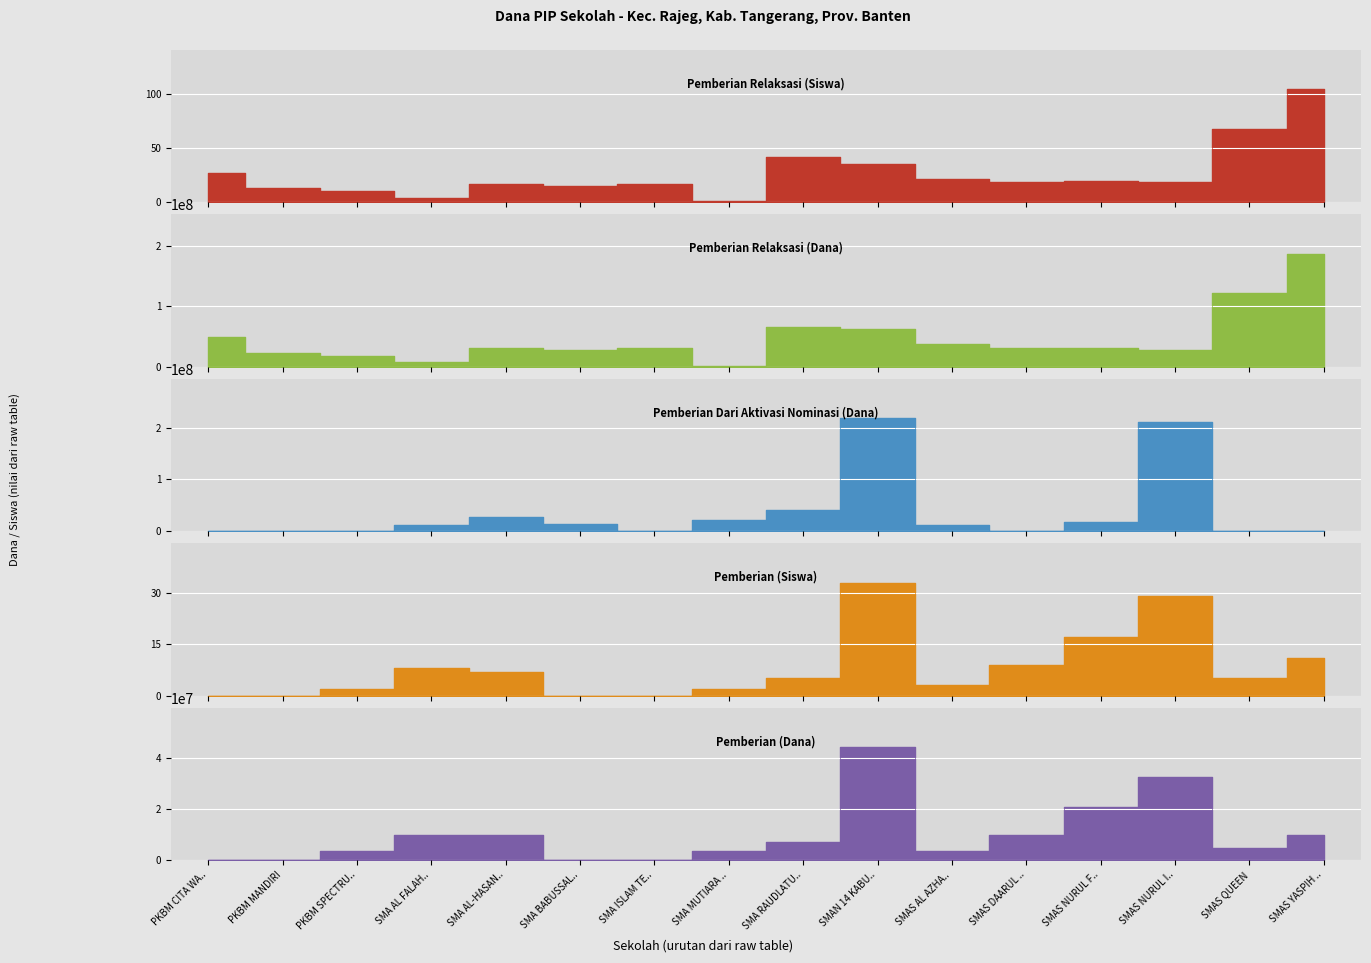

How many interior local valleys does the Pemberian Relaksasi (Siswa) series have?

5